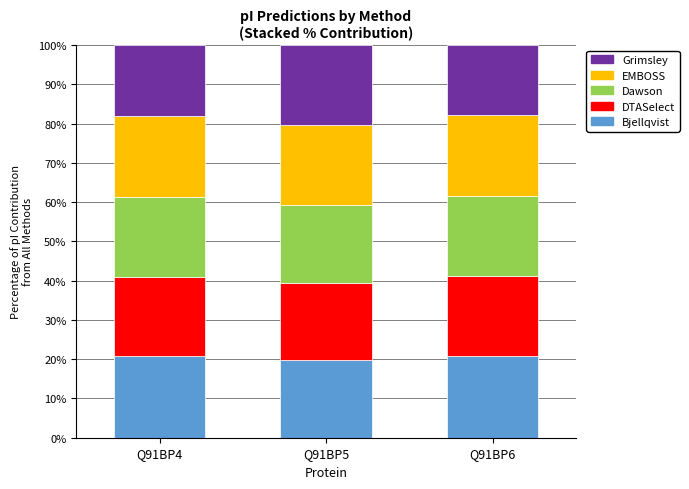

What is the lowest value of the Bjellqvist series?

19.7